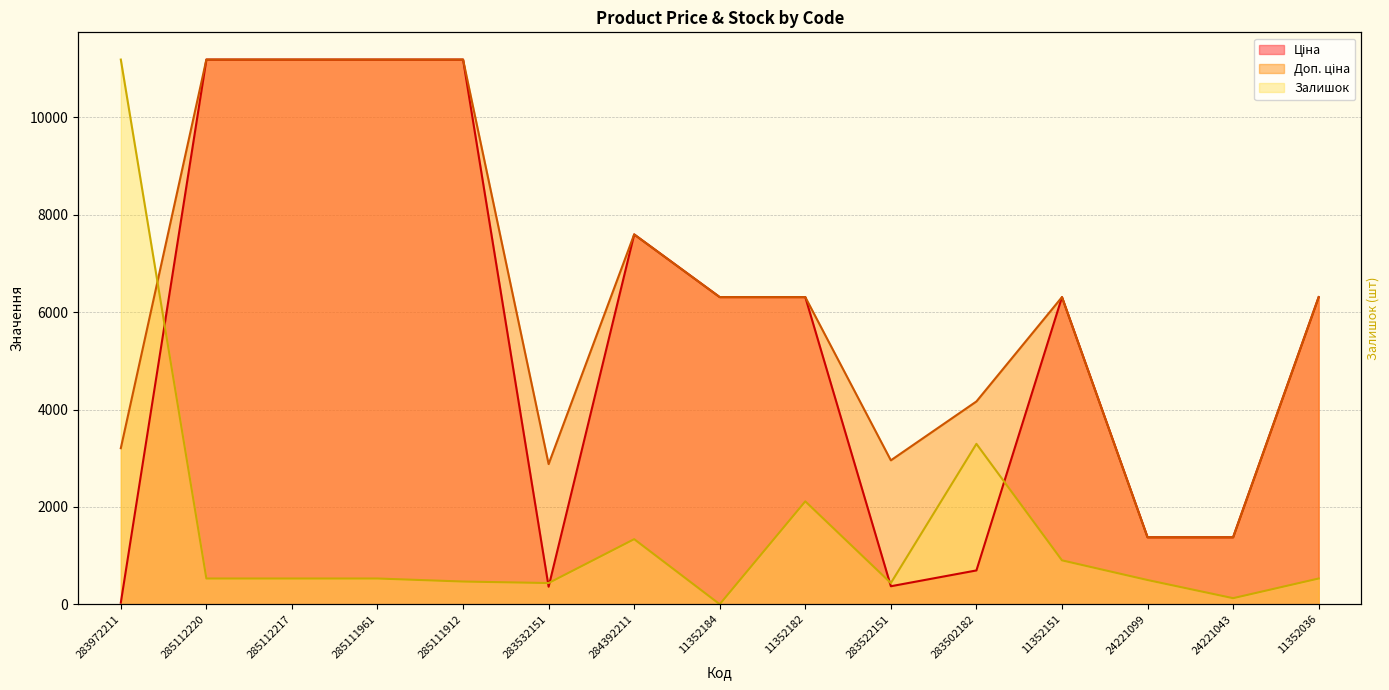

Rank the series by their average value, from lowest to highest.

Залишок, Ціна, Доп. ціна